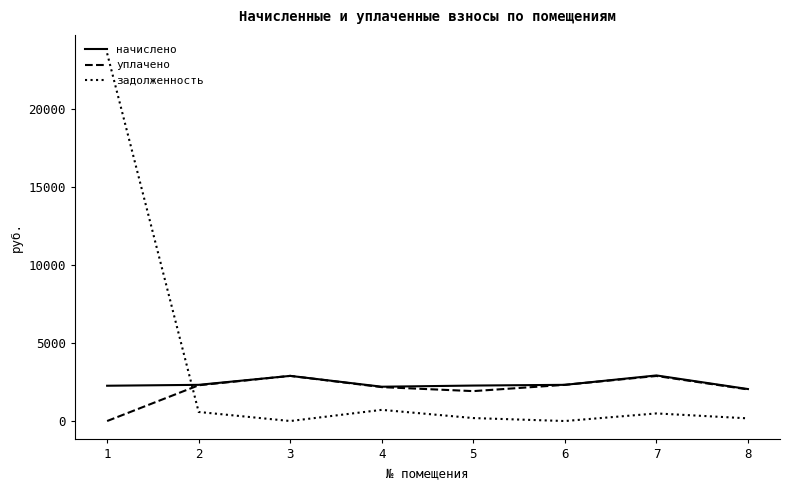

How many interior local peaks does the уплачено series have?

2